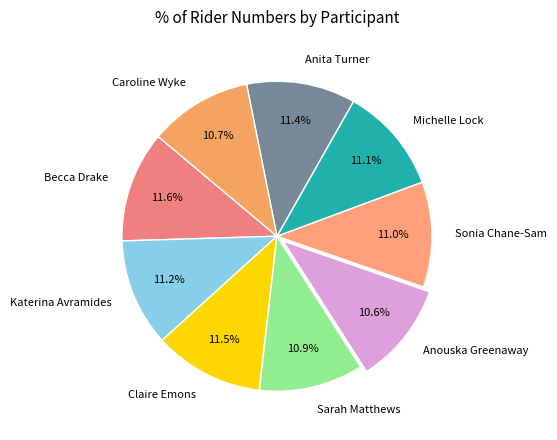

Between Katerina Avramides and Anouska Greenaway, which is larger?

Katerina Avramides